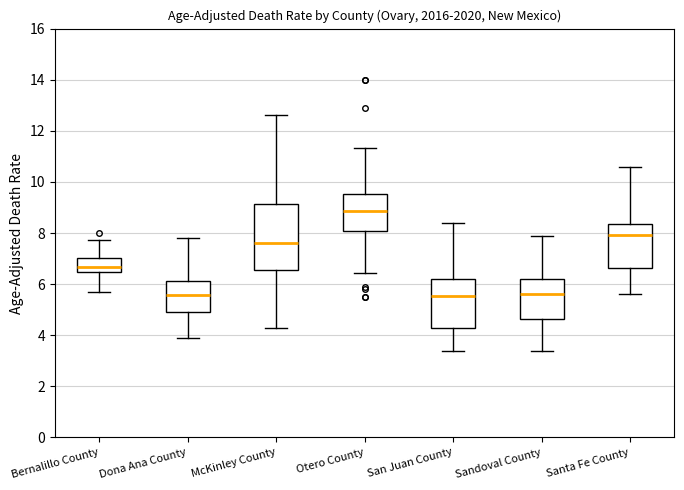

Where is the lower edge of the box for Dona Ana County on the y-axis? The values are not printed on the chart, so give them approximately, as read against the axis.

5.0